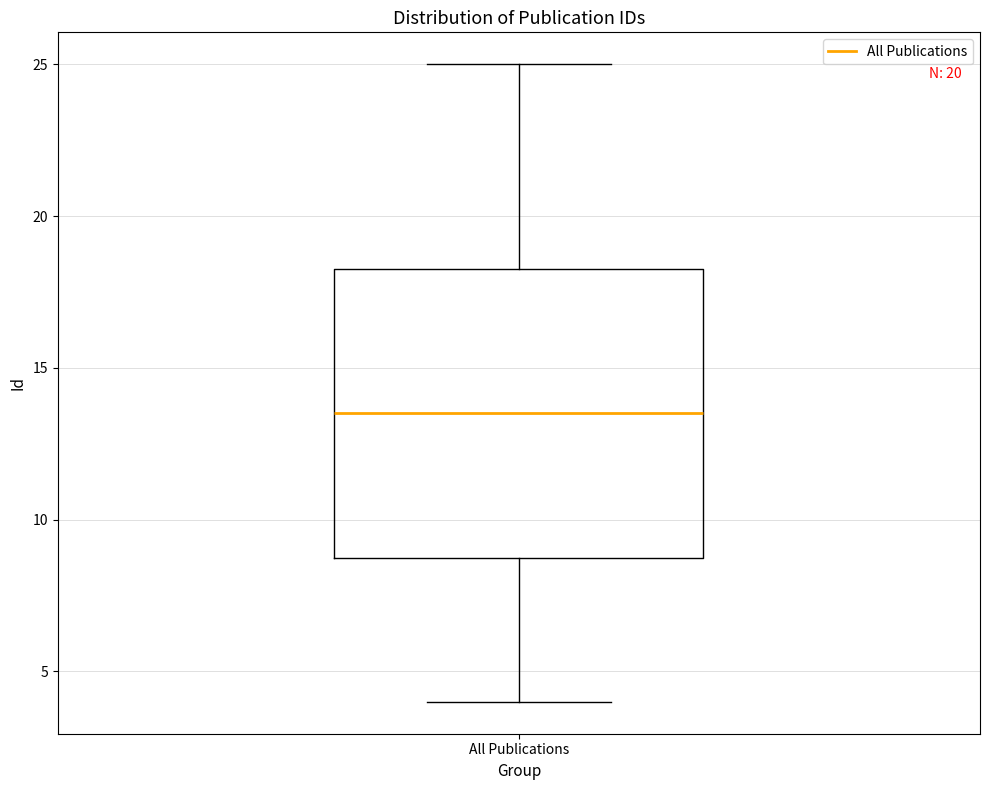

Transcribe this box plot: give where the median line is, the range the box spans, and where the two whiskers end, as read against the y-axis. The values are not printed on the chart, so give them approximately, as read against the axis.

median 13.5, box 9.0 to 18.5, whiskers 4.0 to 25.0